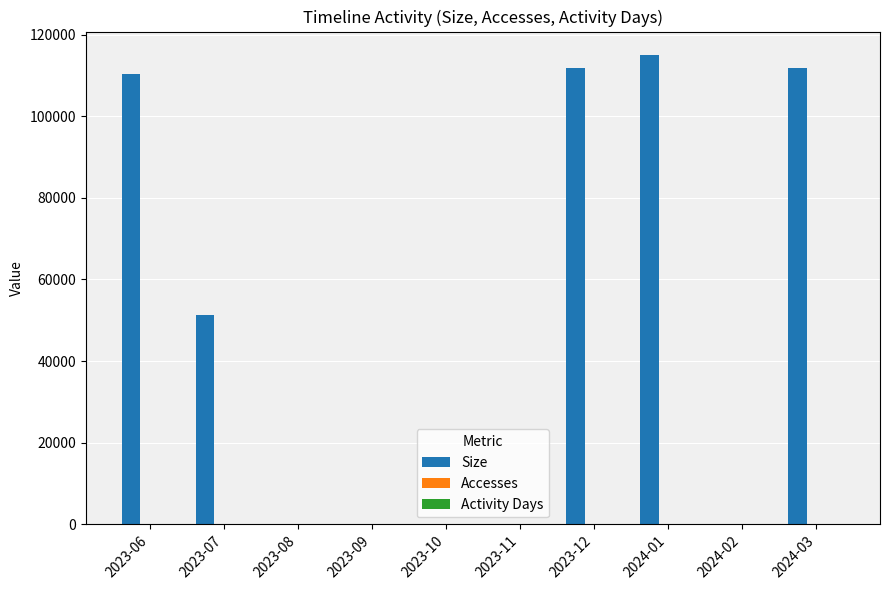

Which series has the largest total across all categories?

Size